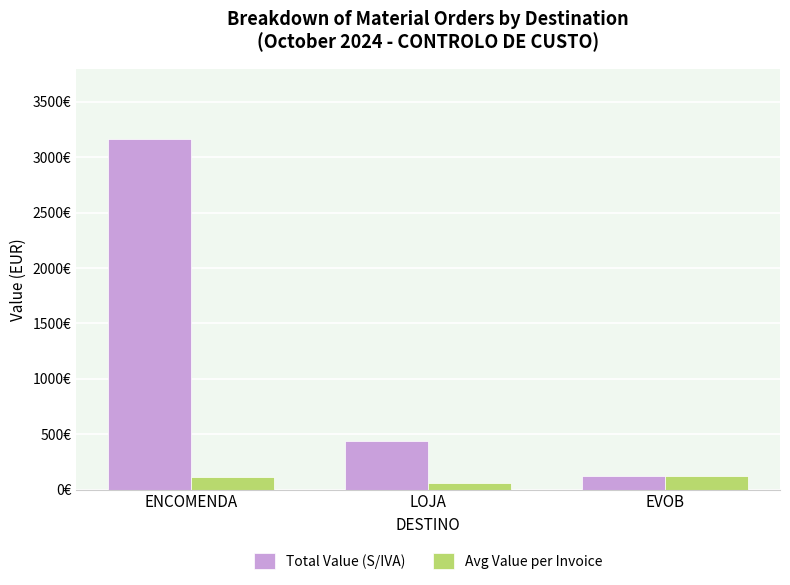

What is the difference between the maximum and minimum values in the Total Value (S/IVA) series?

3044.3